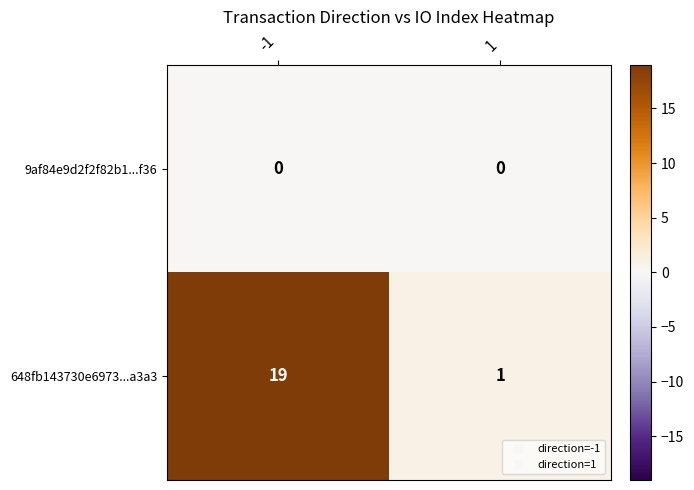

Reading left to right, what are all the values shown in this chart?

9af84e9d2f2f82b1...f36: -1=0	1=0
648fb143730e6973...a3a3: -1=19	1=1